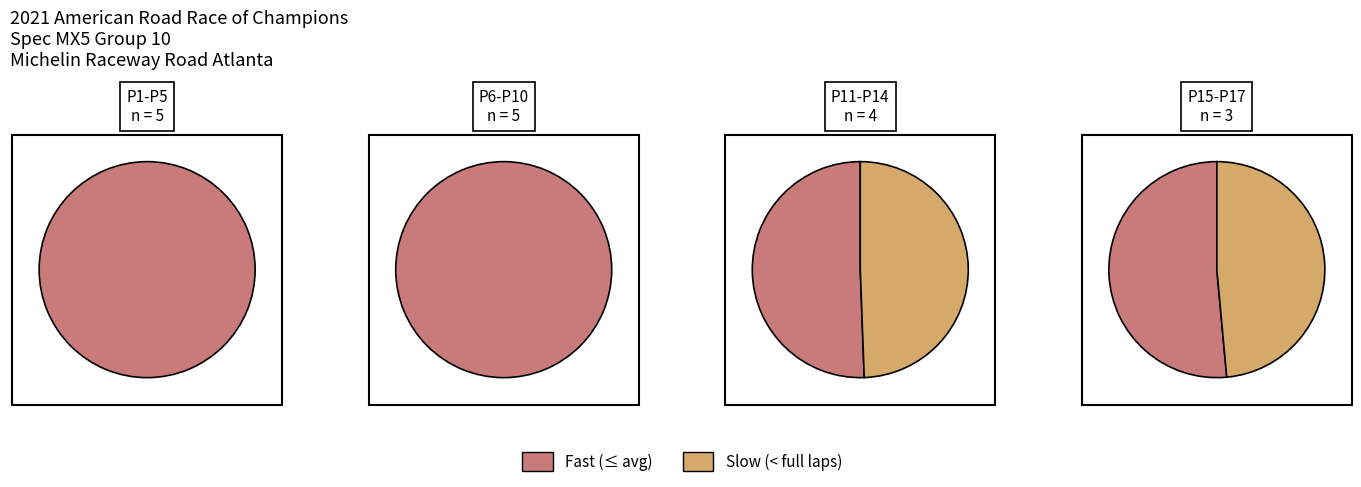

What is the total percentage of 1 and 0?

100.0%